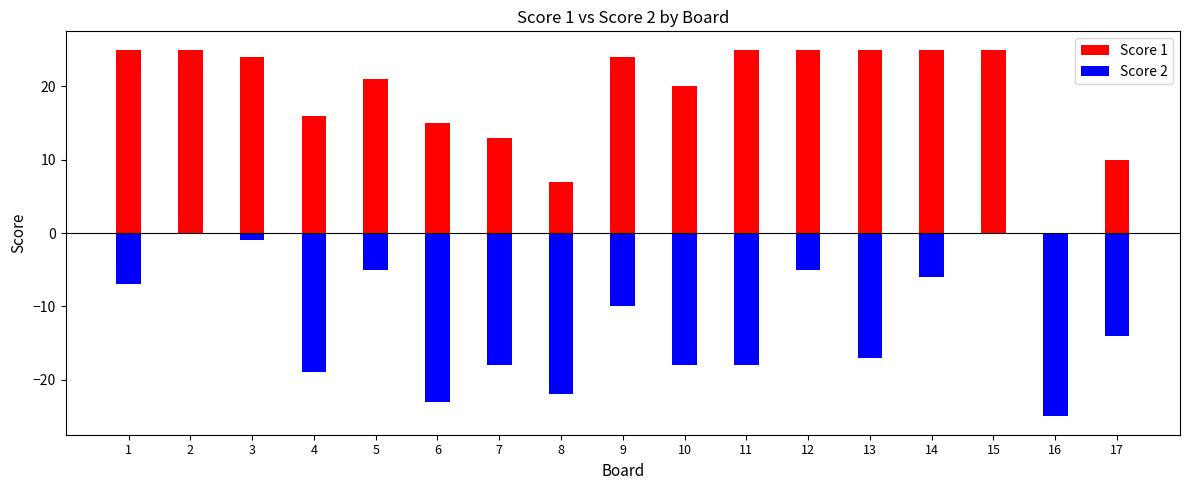

What is the difference between the maximum and minimum values in the Score 1 series?

25